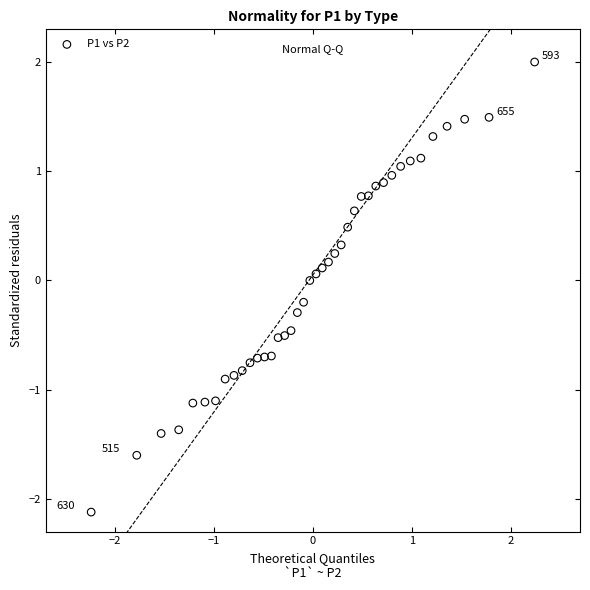

What is the range of Y values (max minus min)?

4.1